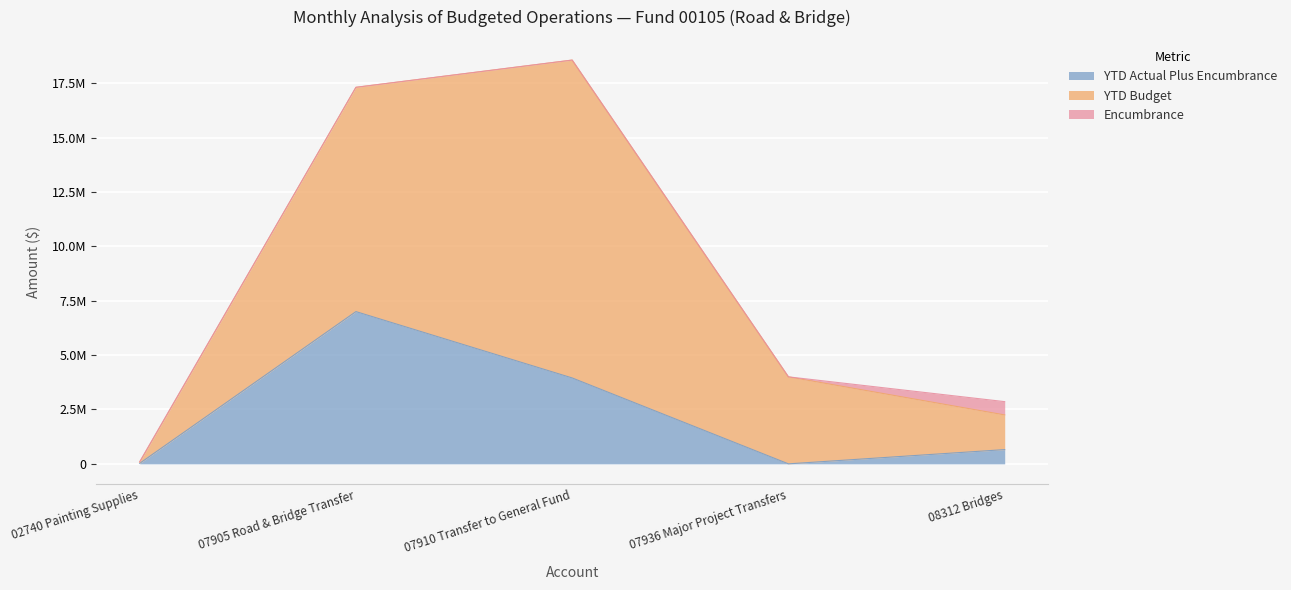

Count the number of categories in the chart.

5